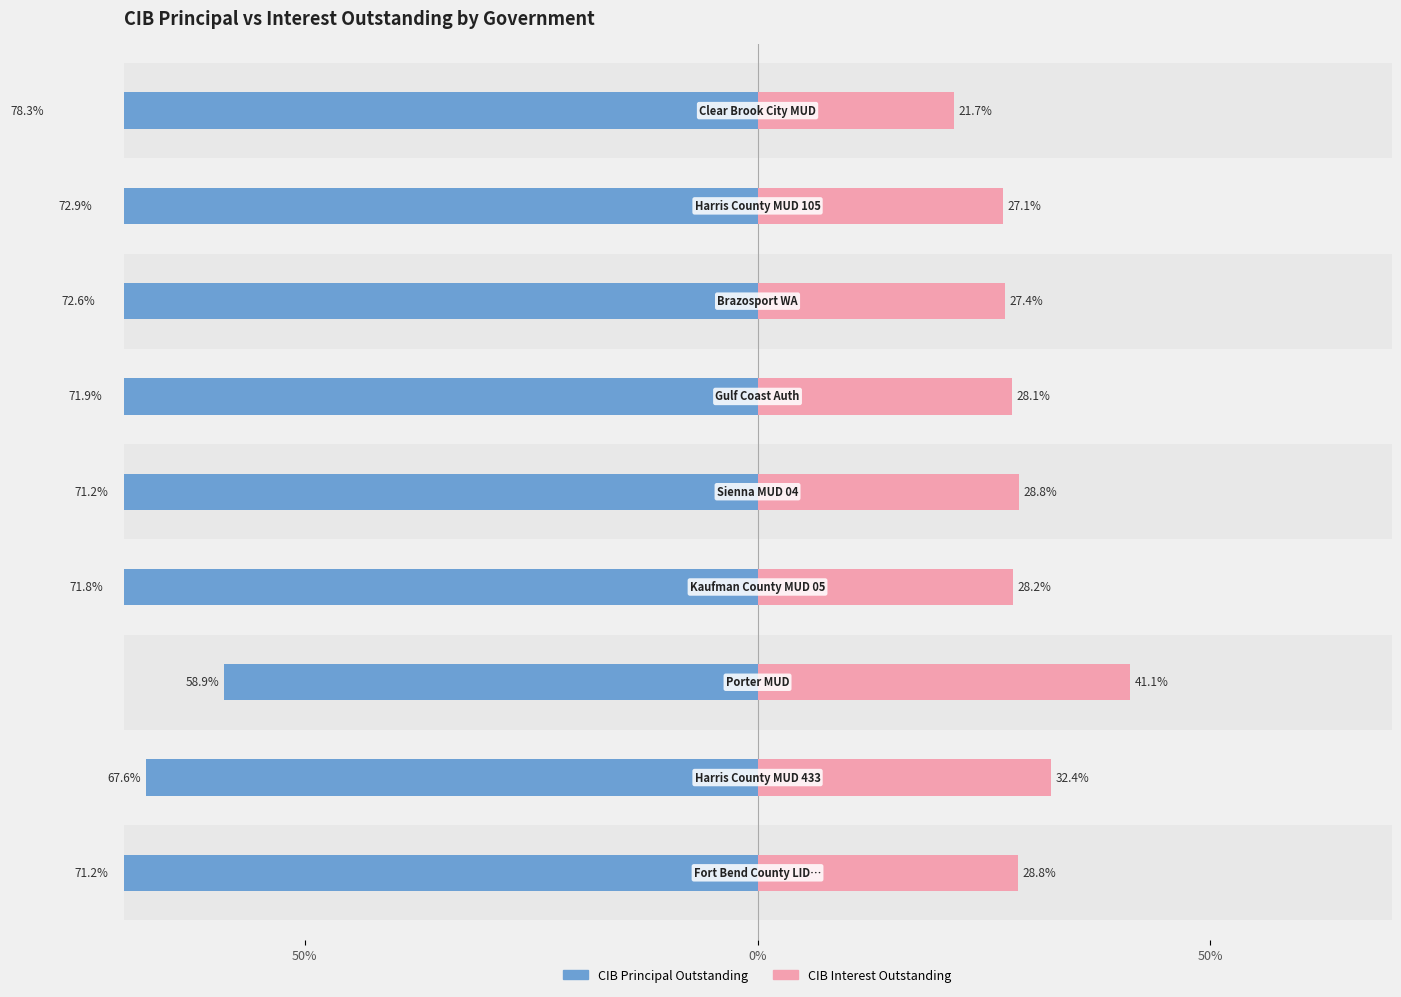

Reading left to right, extract all data points from this chart.

CIB Principal Outstanding: -71.2	-67.6	-58.9	-71.8	-71.2	-71.9	-72.6	-72.9	-78.3
CIB Interest Outstanding: 28.8	32.4	41.1	28.2	28.8	28.1	27.4	27.1	21.7